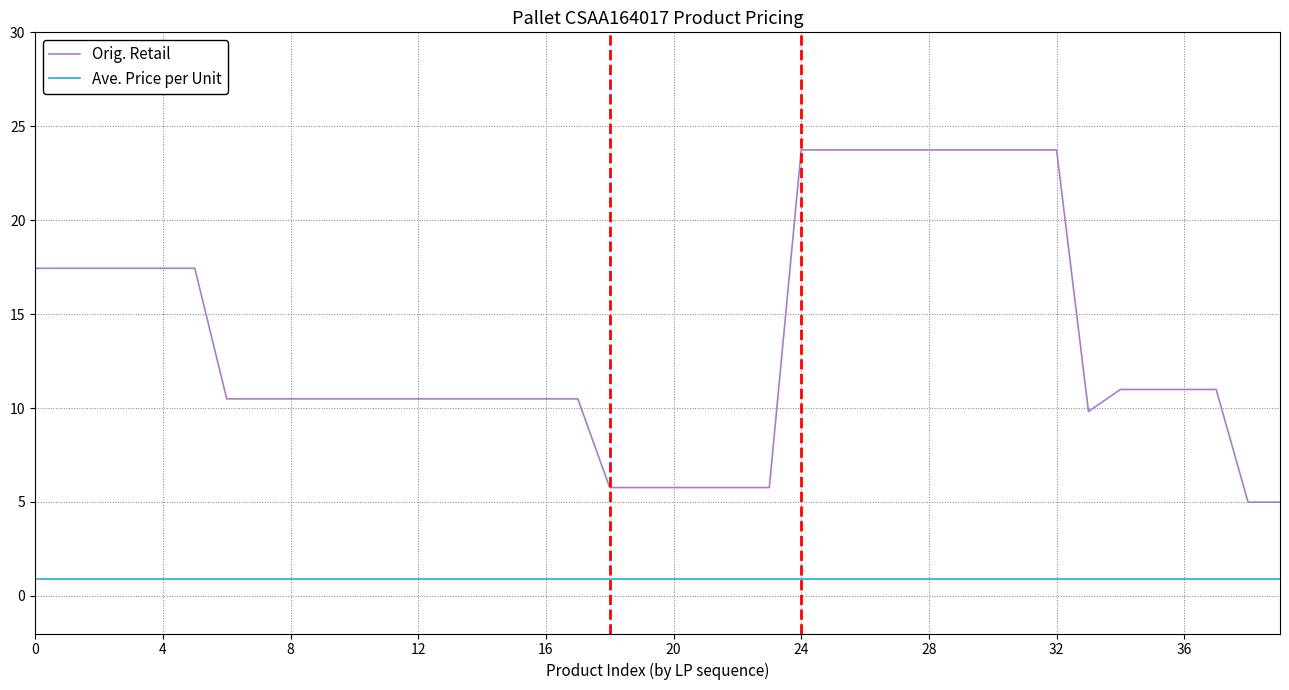

True or false: Orig. Retail and Ave. Price per Unit cross at least once.

False